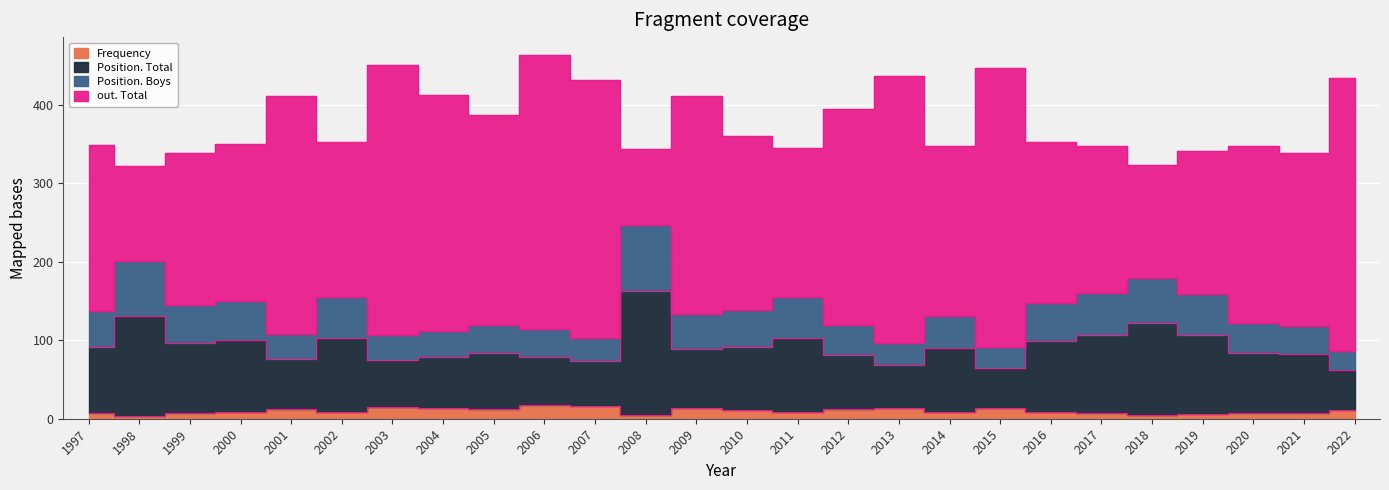

At which category does Position. Boys reach its first local peak?

1998